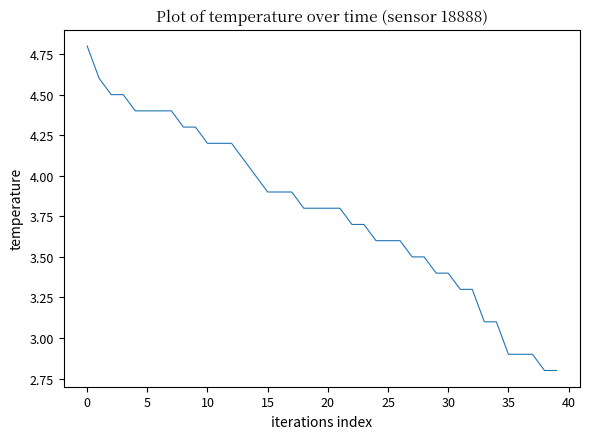

What is the difference between the maximum and minimum values?

2.0